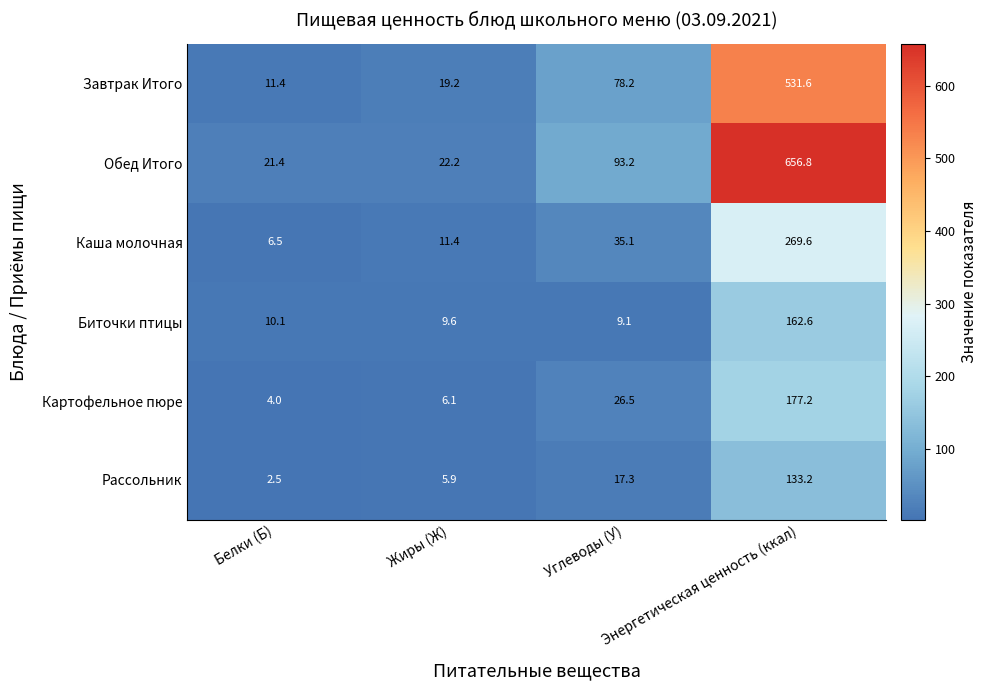

What is the difference between the maximum and second lowest values in the Картофельное пюре series?

171.1